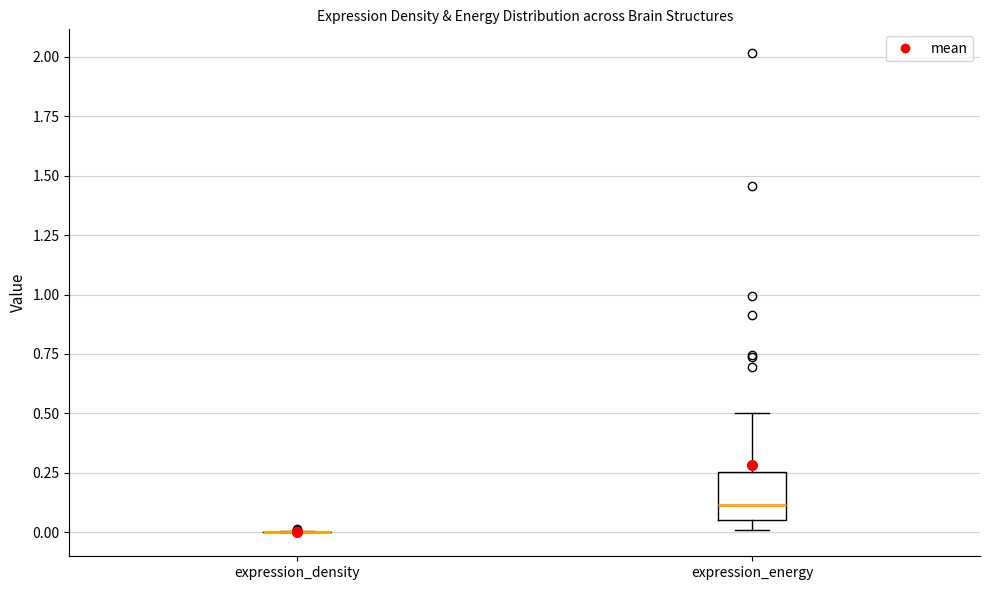

Where does the upper whisker of the box for expression_energy end on the y-axis? The values are not printed on the chart, so give them approximately, as read against the axis.

0.50